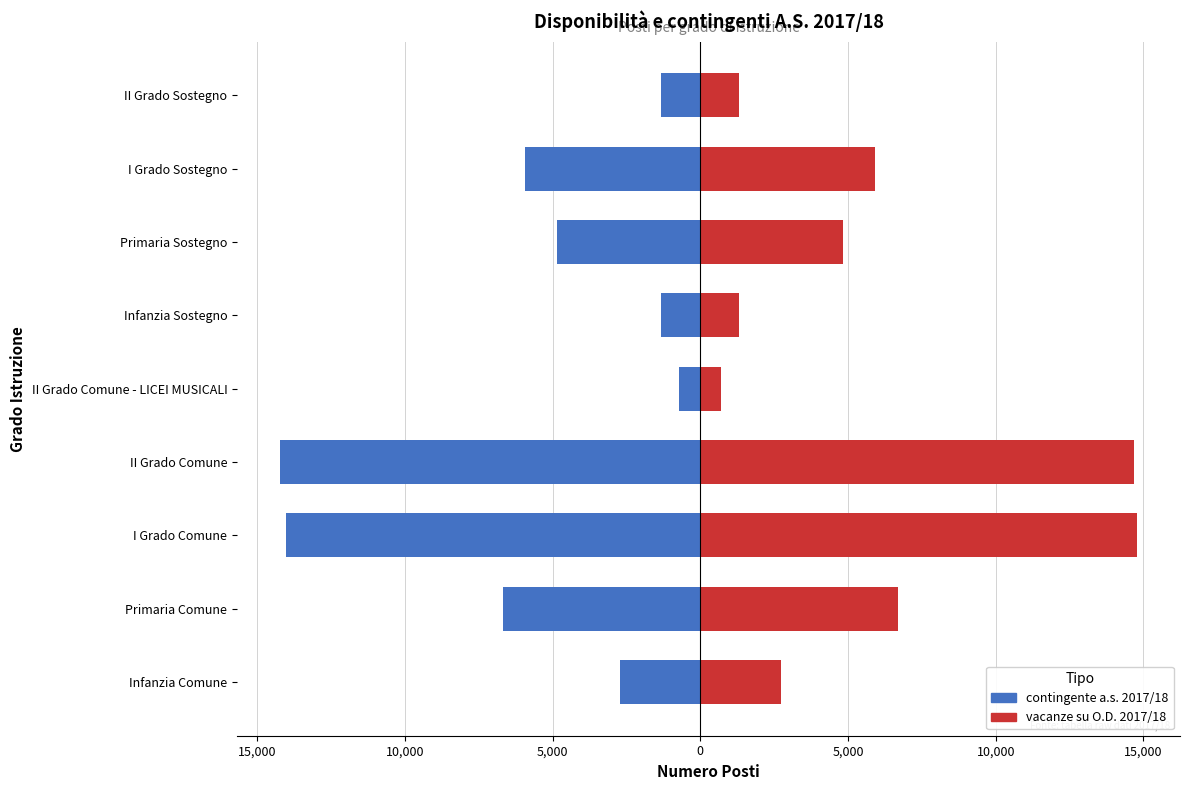

True or false: contingente a.s. 2017/18 has a value of -1880 at Infanzia Sostegno.

False